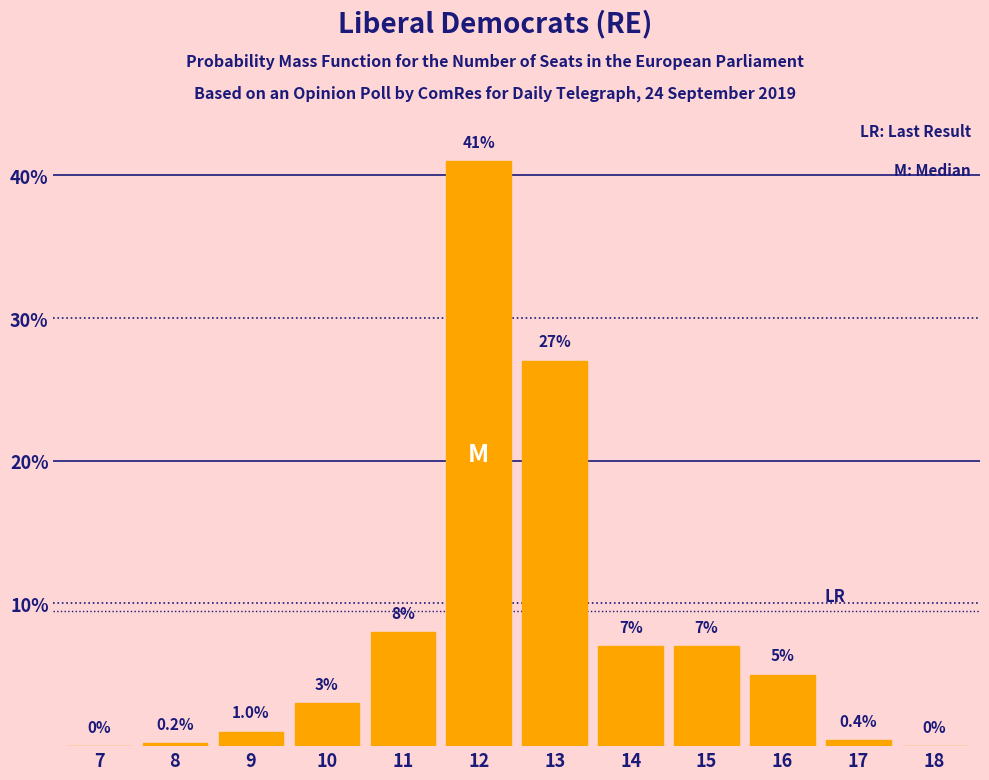

Reading left to right, list all the values displayed in this chart.

7=0.0	8=0.2	9=1.0	10=3.0	11=8.0	12=41.0	13=27.0	14=7.0	15=7.0	16=5.0	17=0.4	18=0.0